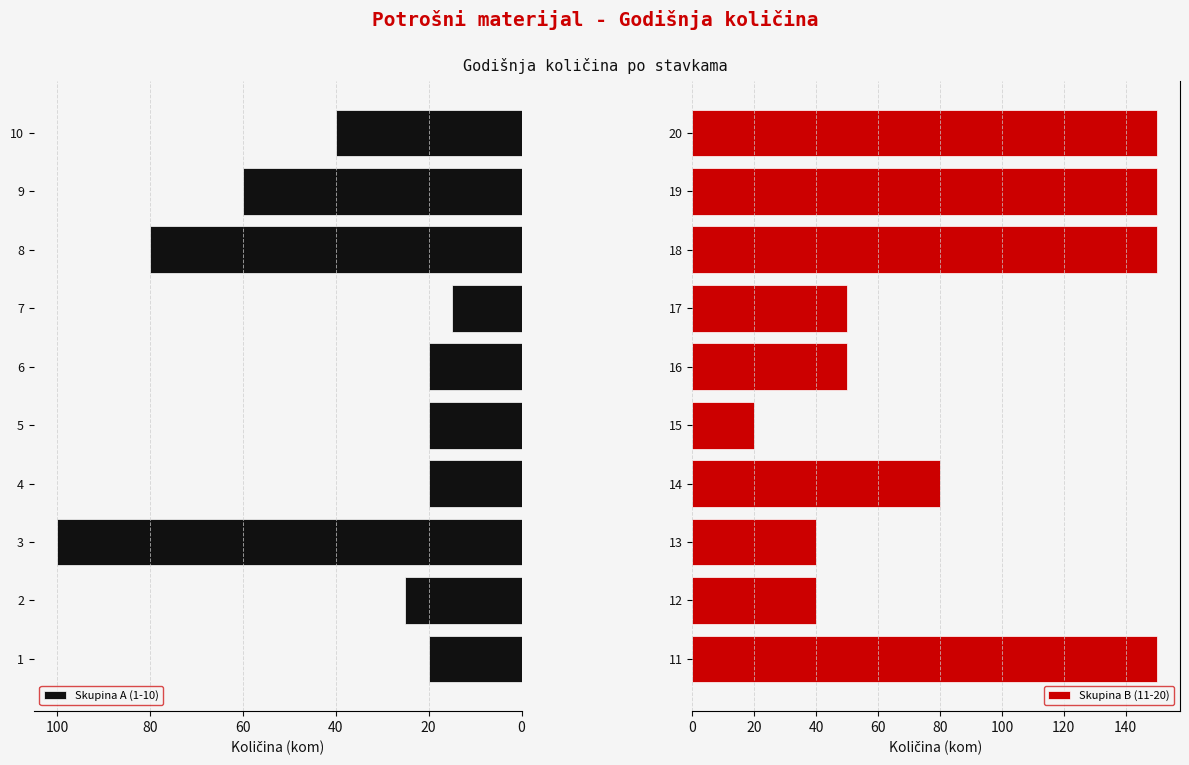

The value of Skupina A (1-10) at 6 is 20. True or false?

True